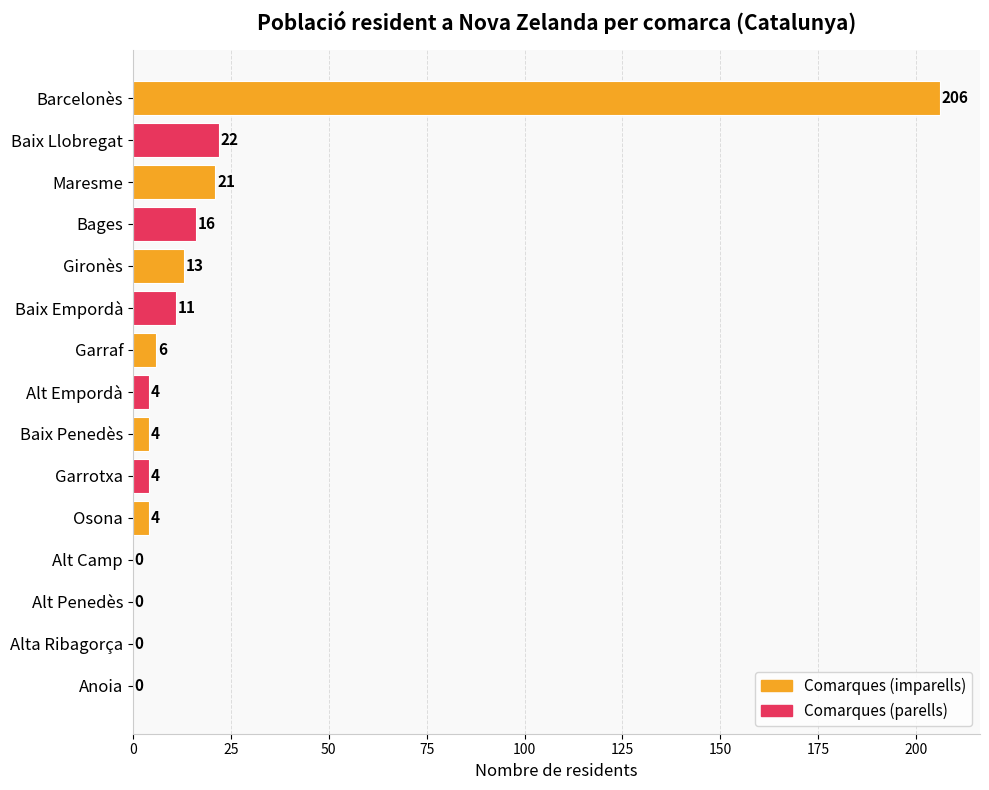

Are the bars grouped side by side (vs. stacked)?

No